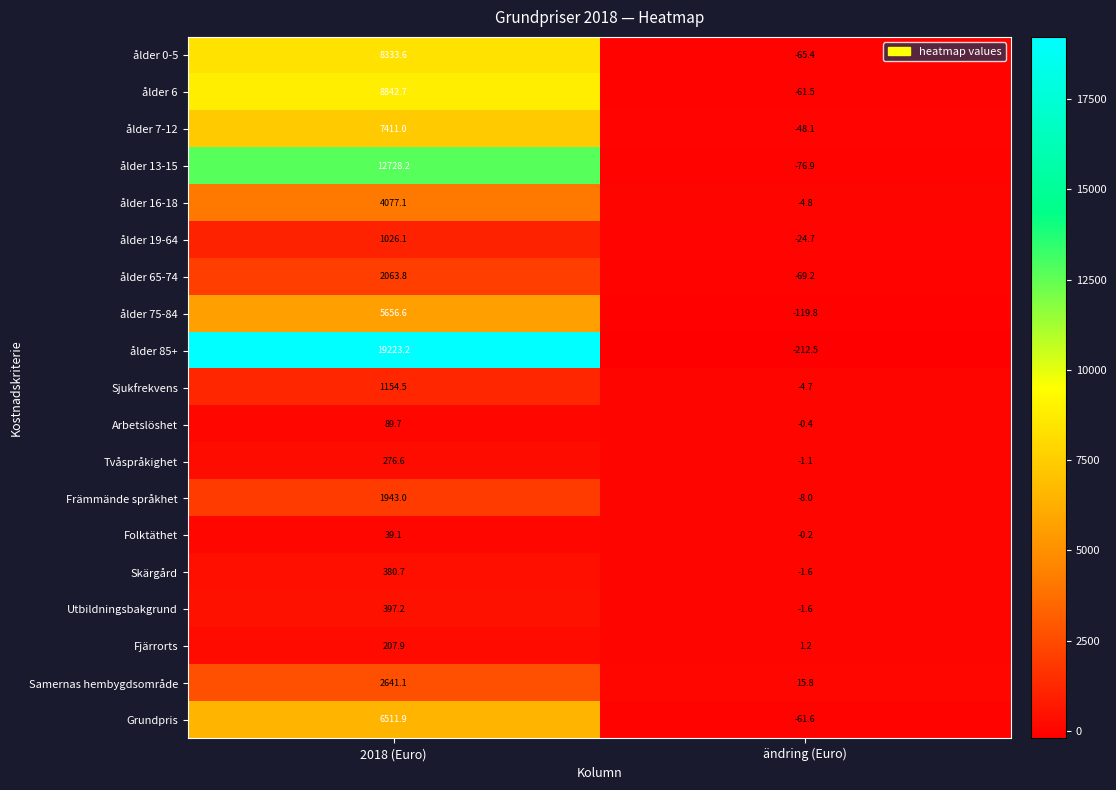

Rank the categories by Arbetslöshet value from highest to lowest.

2018 (Euro), ändring (Euro)